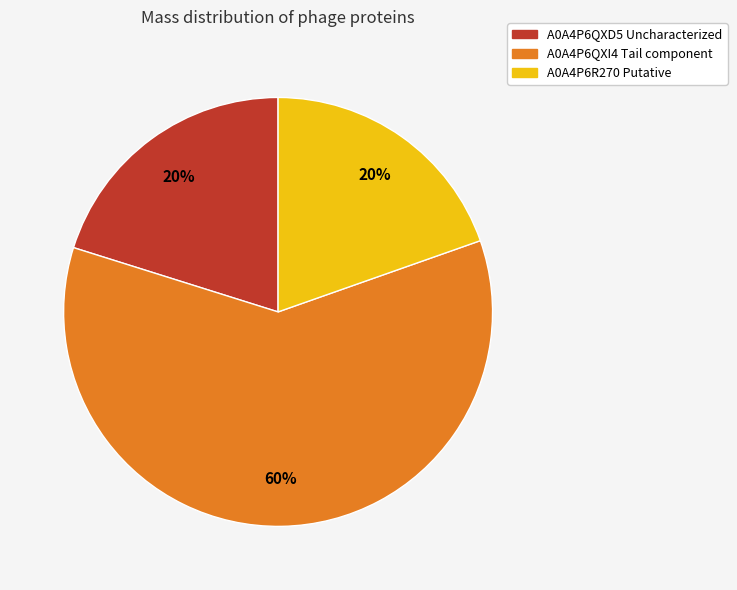

Is it true that A0A4P6R270 Putative is 10% of the pie?

False